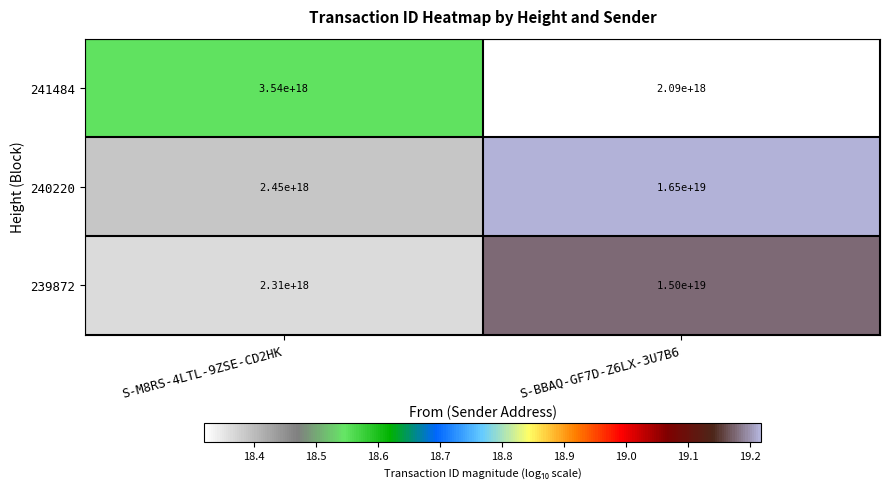

Is the value of 240220 at S-M8RS-4LTL-9ZSE-CD2HK greater than the value of 241484 at S-BBAQ-GF7D-Z6LX-3U7B6?

Yes